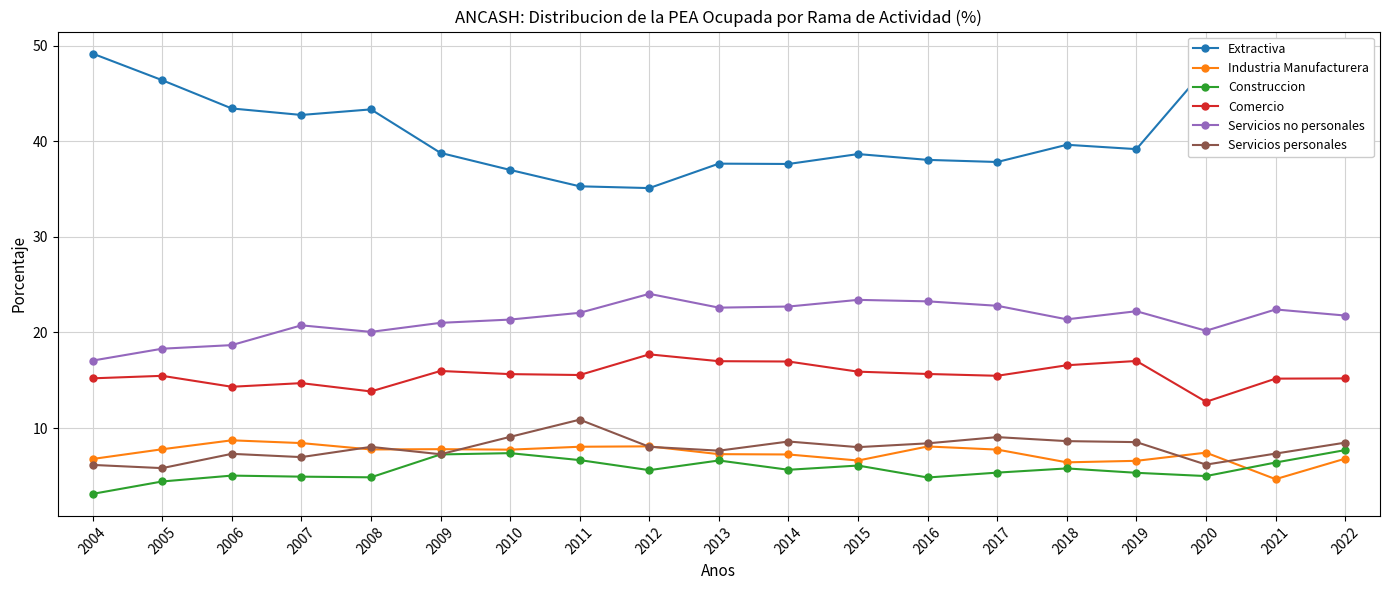

What is the sum of all Construccion values?

107.7